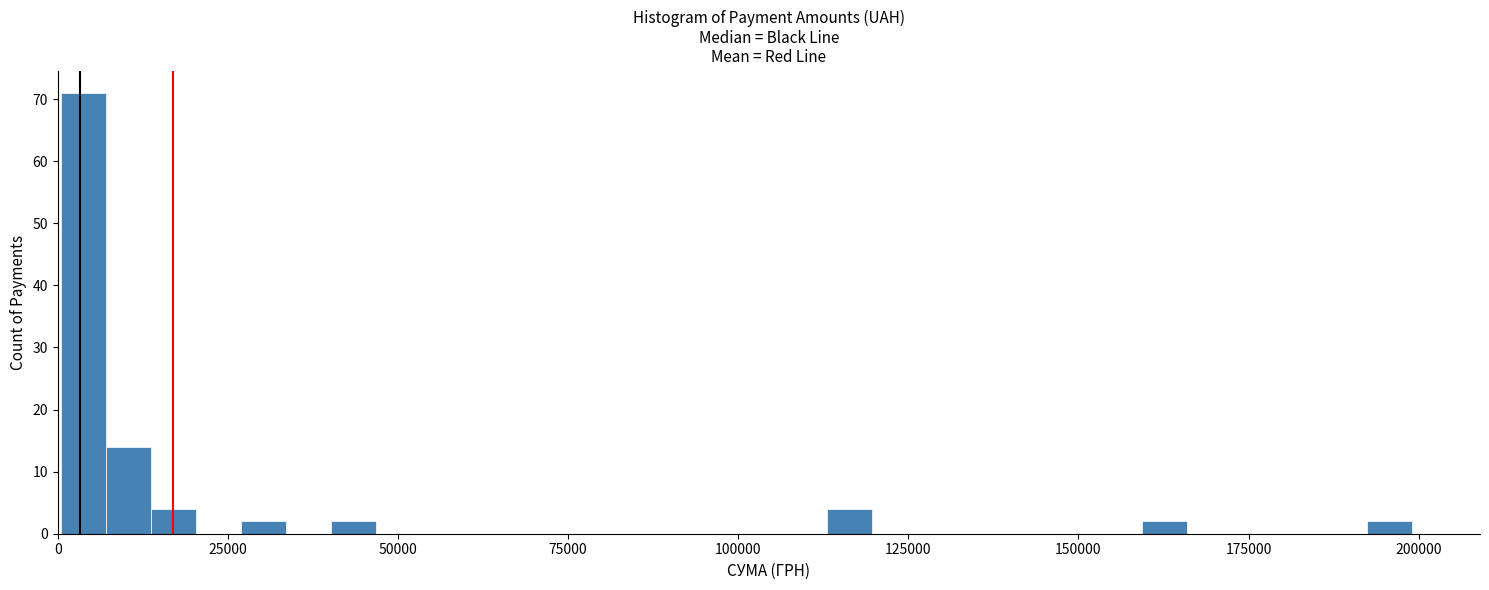

Around what value on the x-axis is the tallest bar? Give the approximate position of its centre, as read against the axis.

5000